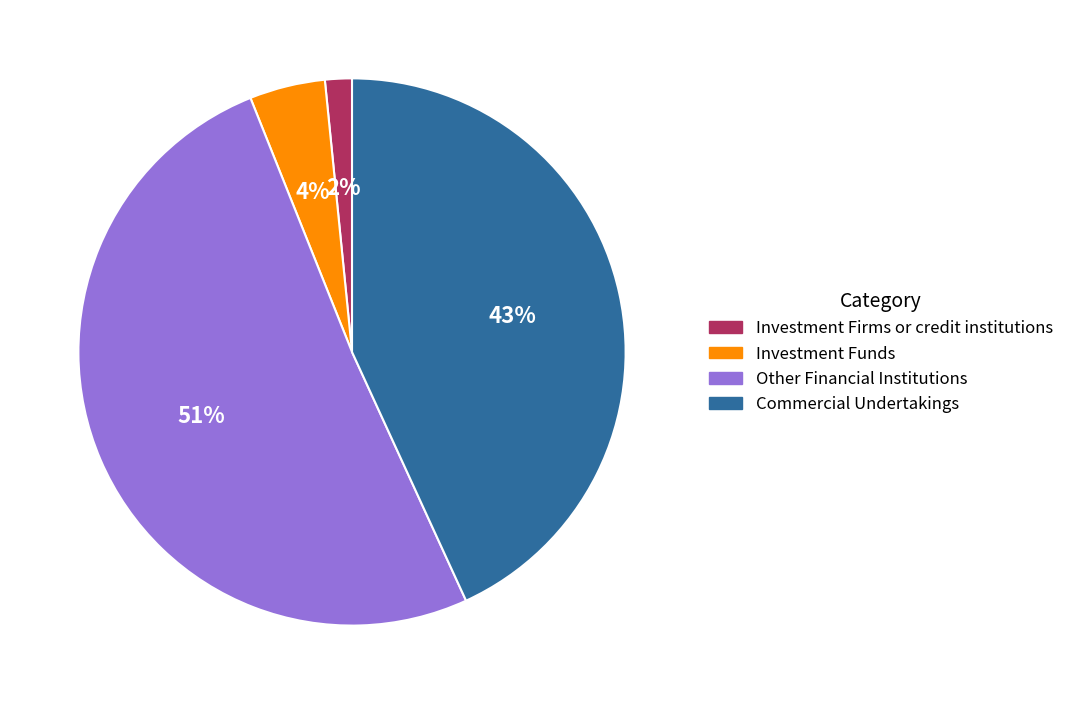

To the nearest percent, what is the average slice percentage?

25%